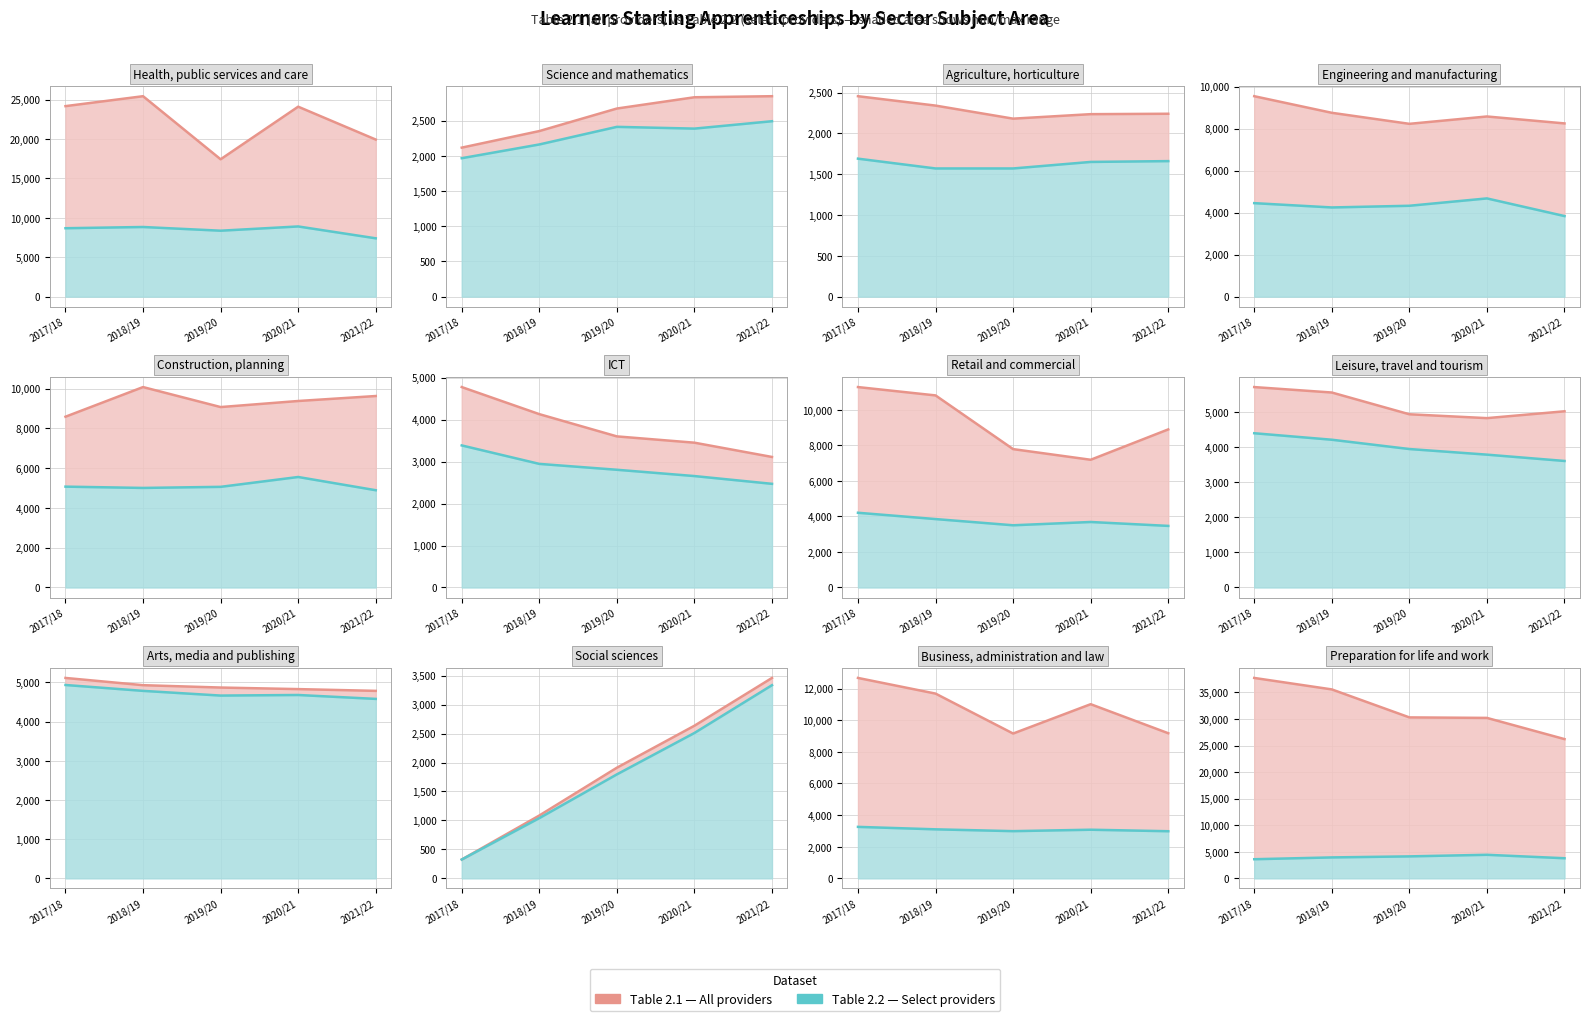

At 2019/20, list the series in order from largest to smallest.

Table 2.1 (all providers), Table 2.2 (select providers)